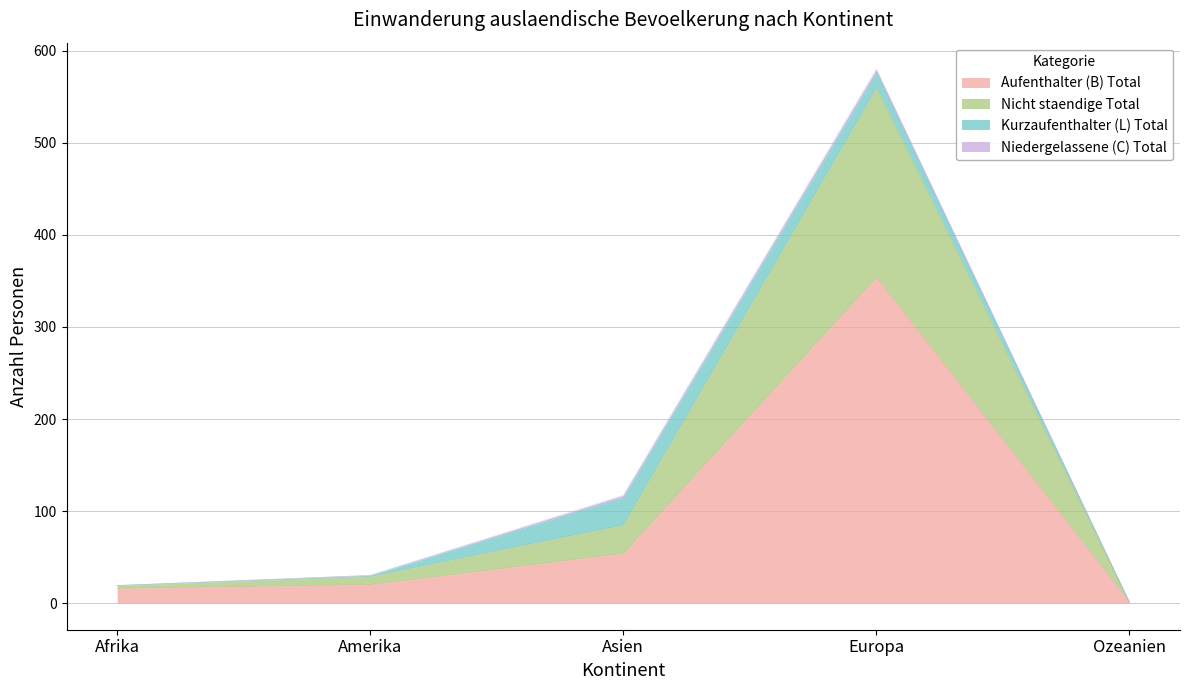

Where does the Aufenthalter (B) Total series first go above 20?

Asien